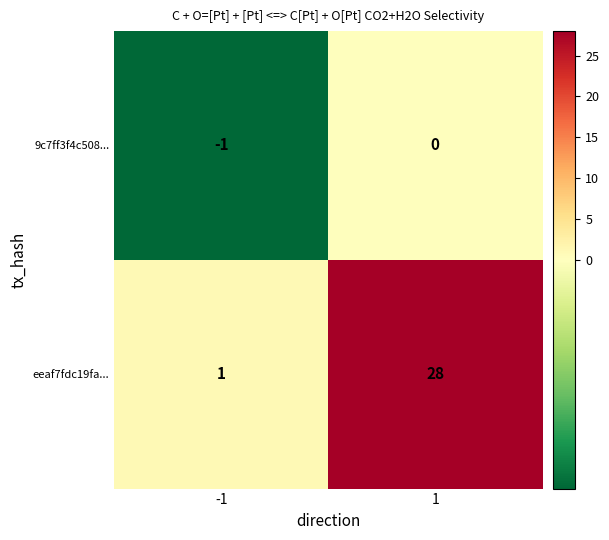

True or false: eeaf7fdc19fa... has a value of 1 at -1.

True